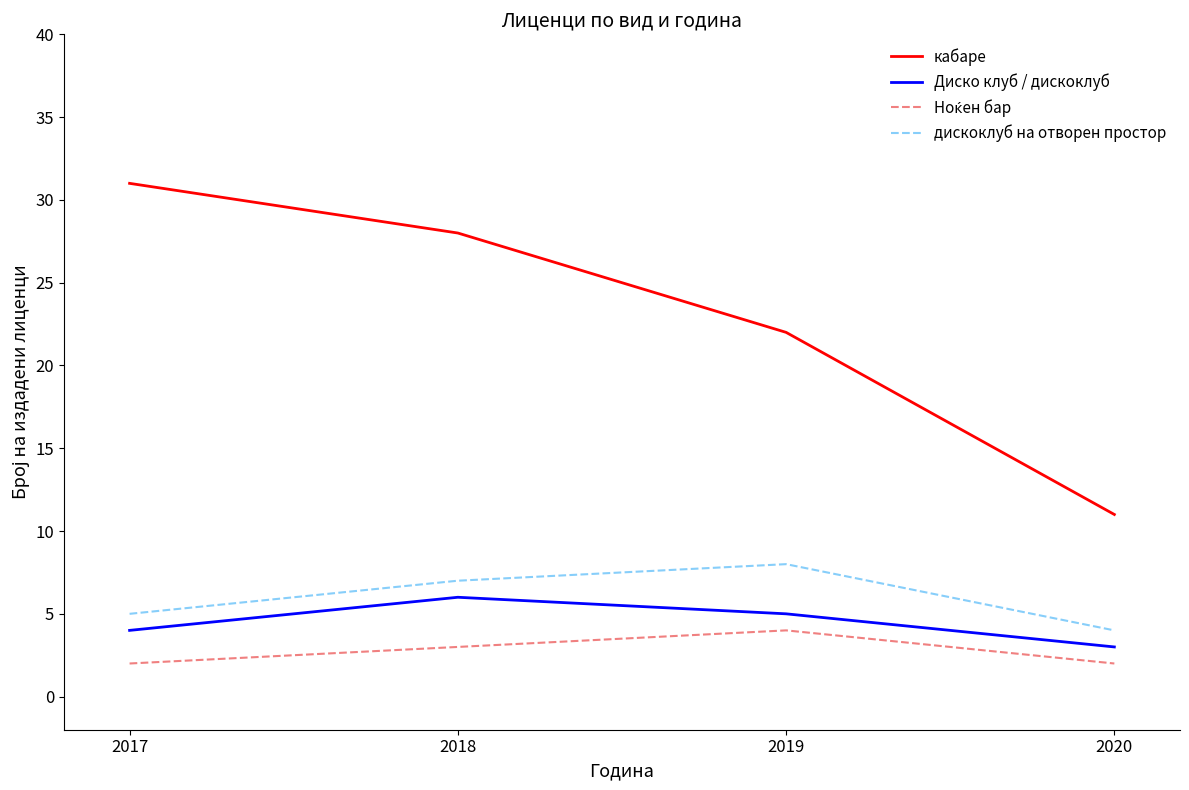

What is the sum of all Диско клуб / дискоклуб values?

18